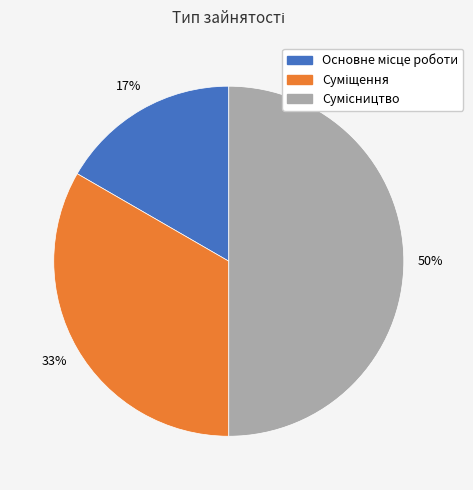

To the nearest percent, what is the difference between the largest and smallest slice percentages?

33%